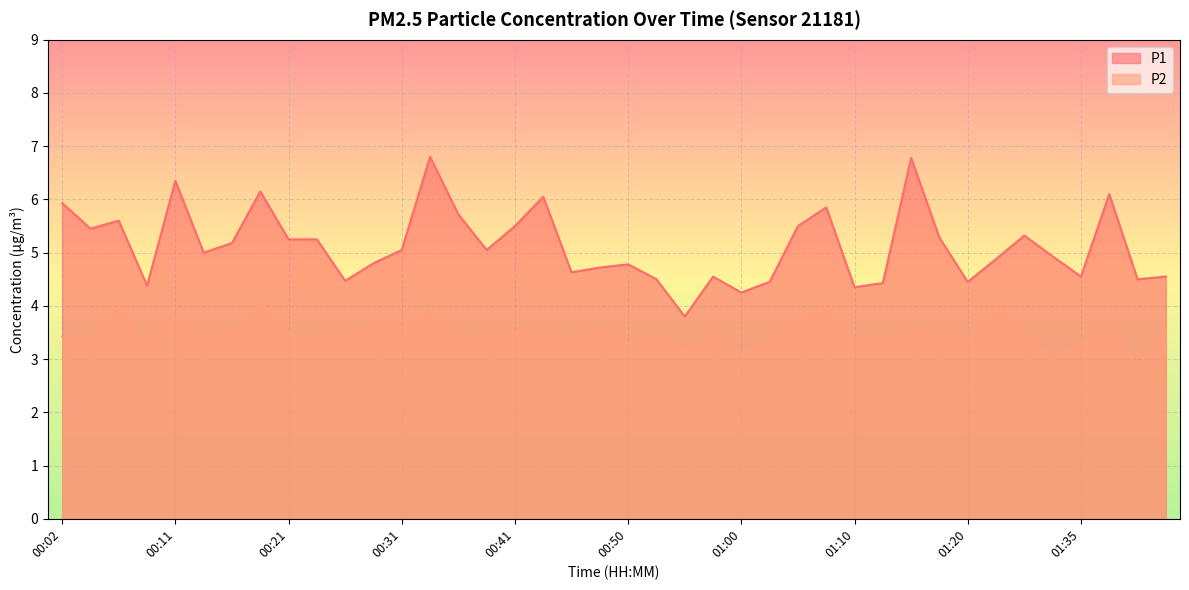

At which category is the sum across all series the highest?

00:33